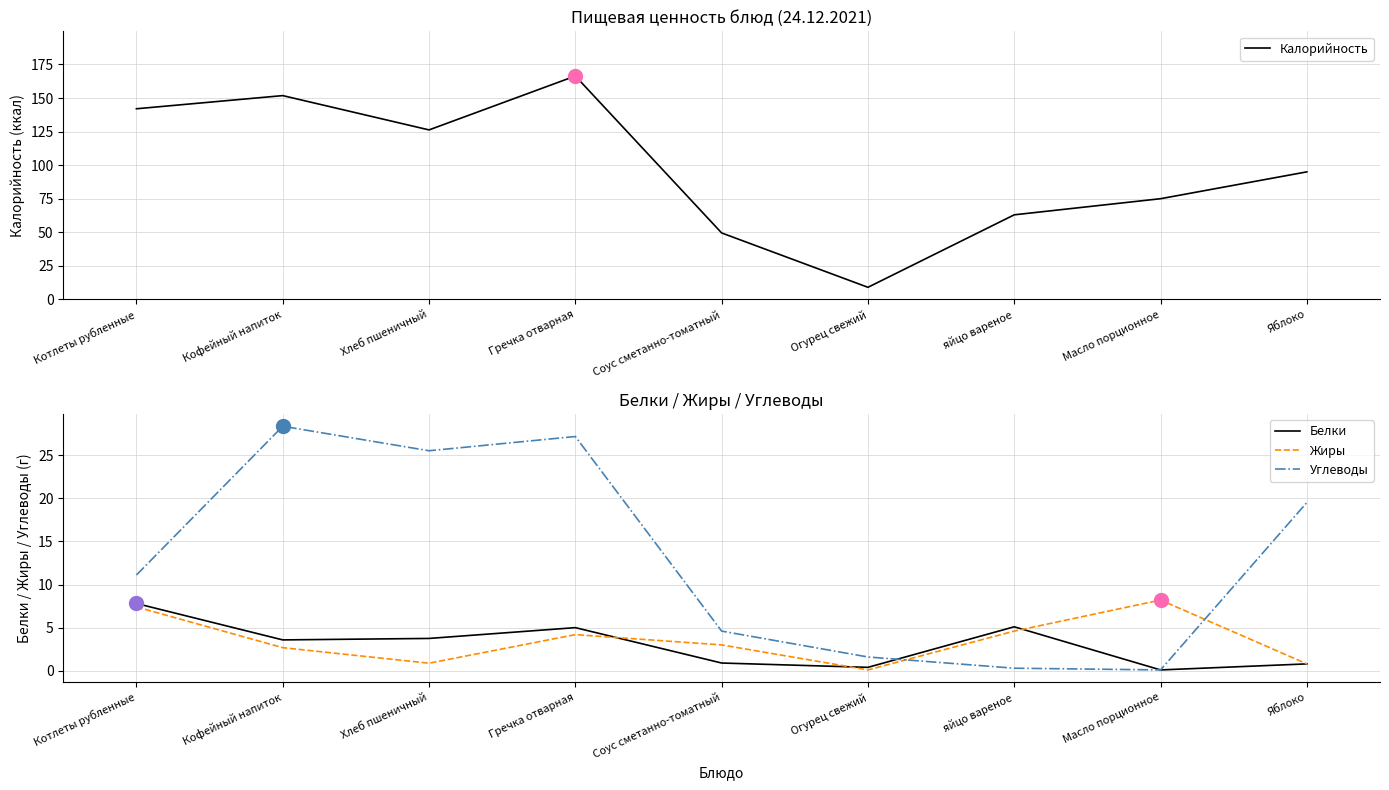

At how many categories does at least one series exceed 31?

8